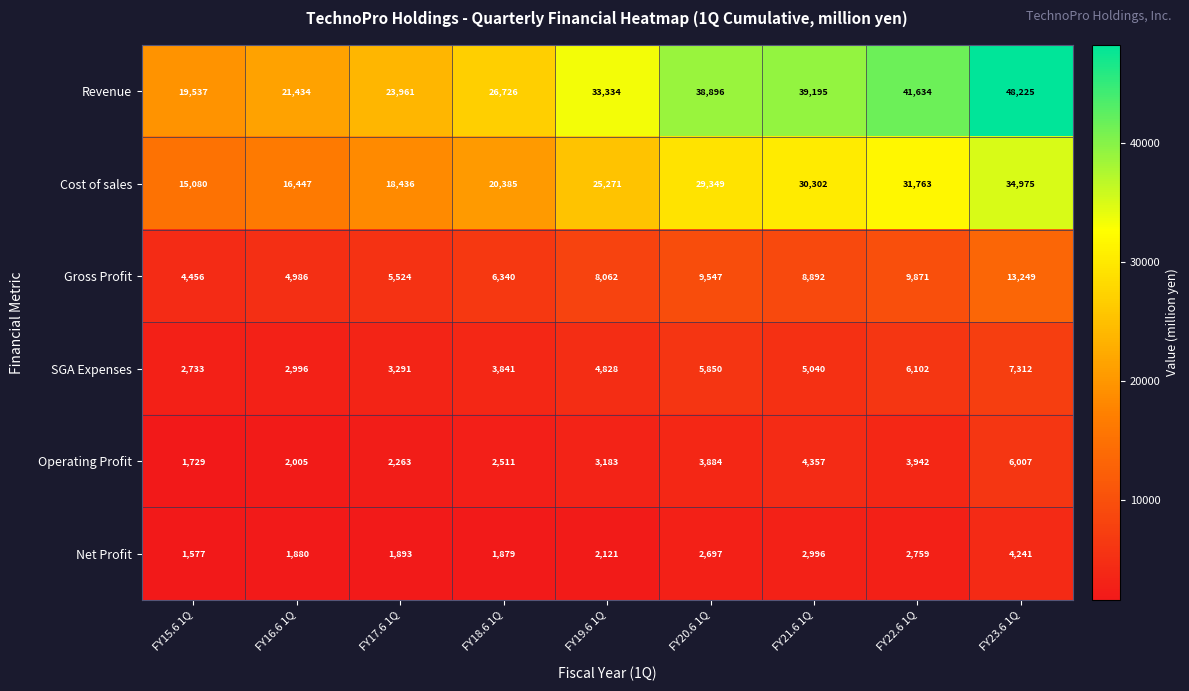

Rank the series at FY23.6 1Q from lowest to highest value.

Net Profit, Operating Profit, SGA Expenses, Gross Profit, Cost of sales, Revenue